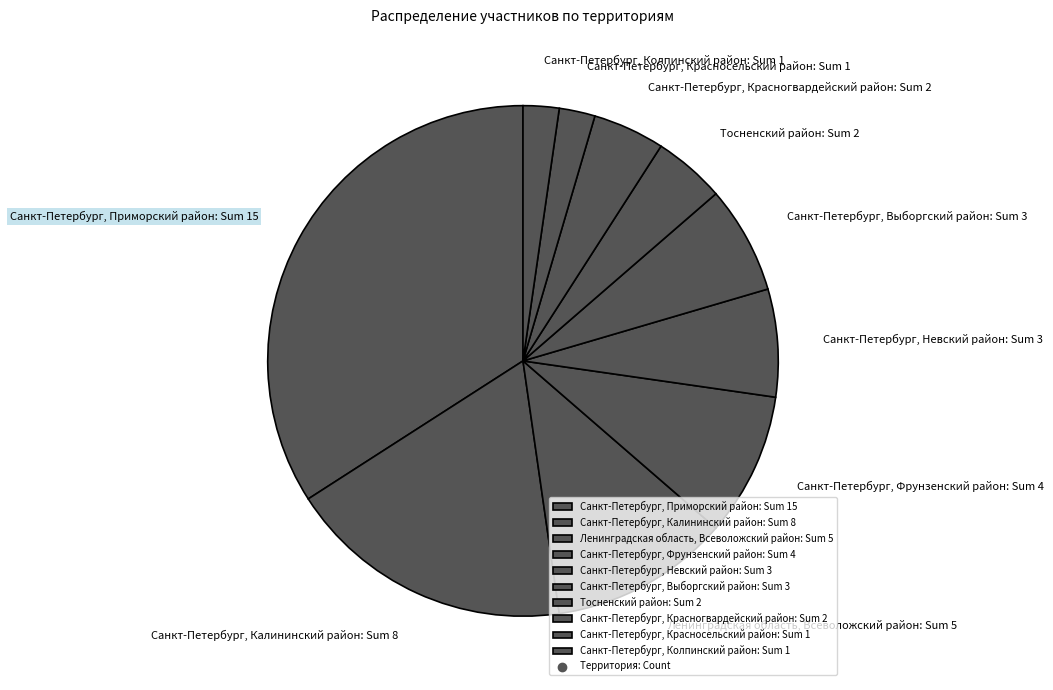

Is there a majority slice in this chart?

No